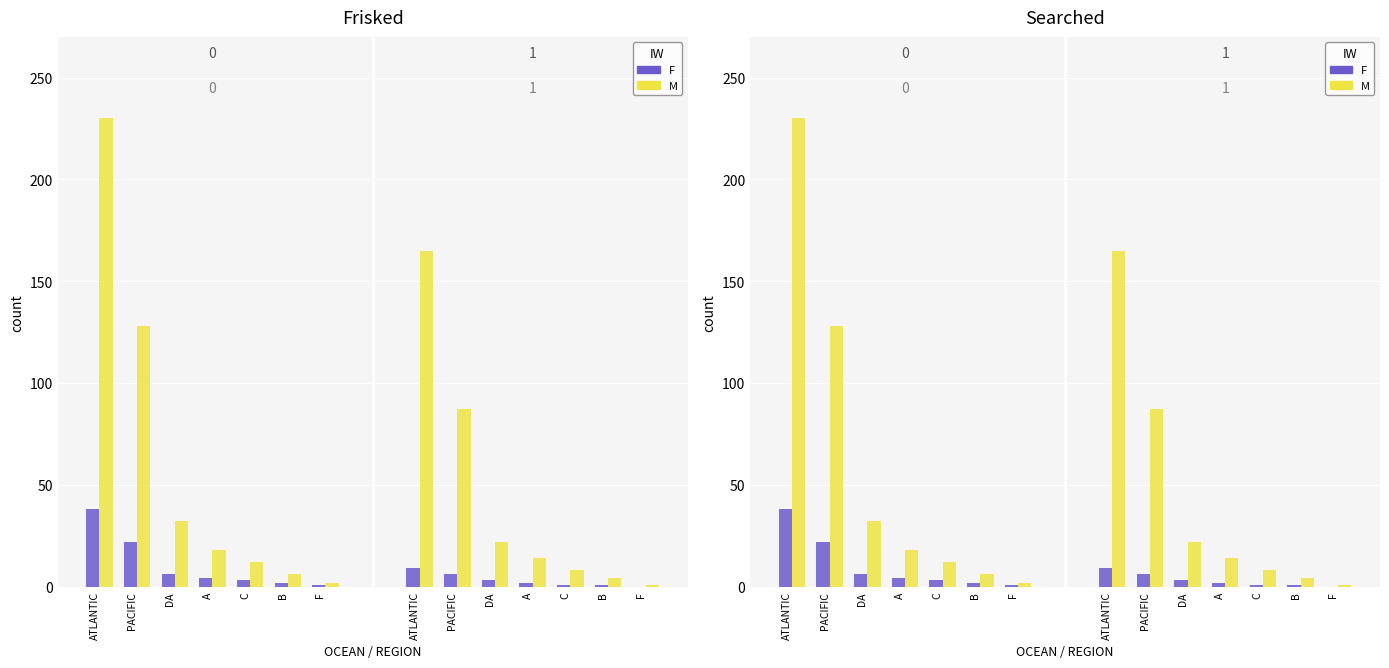

Where does the M series first go above 18?

ATLANTIC